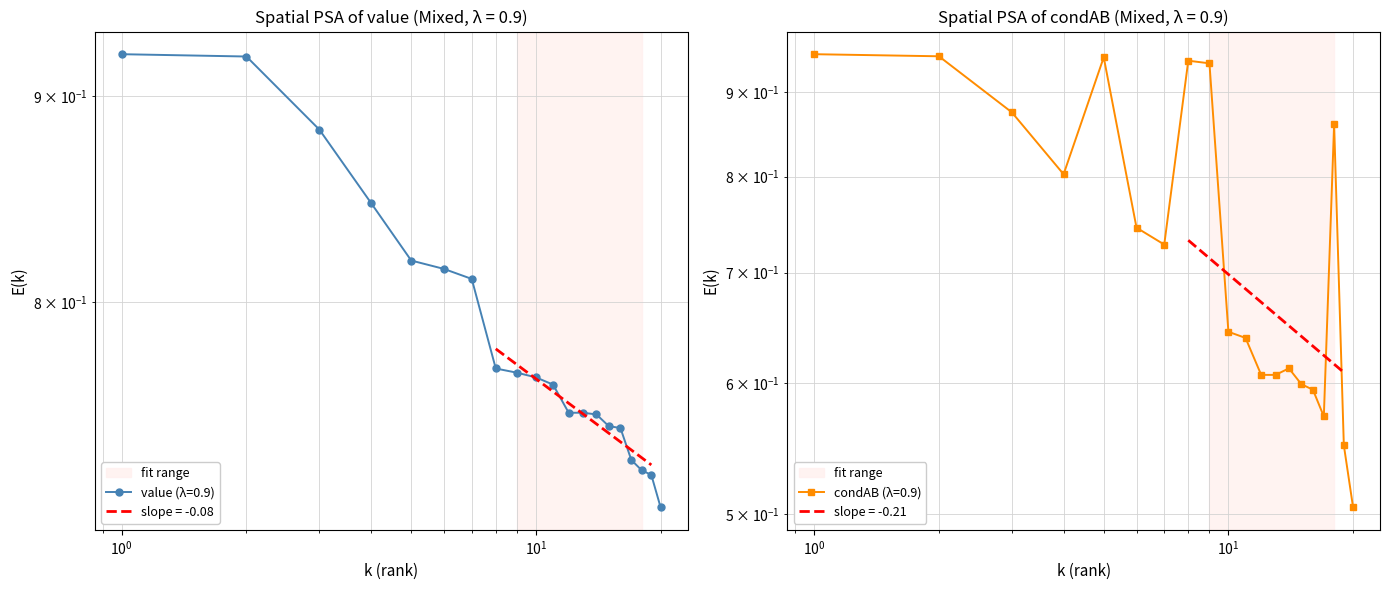

True or false: condAB and value intersect in this chart.

True